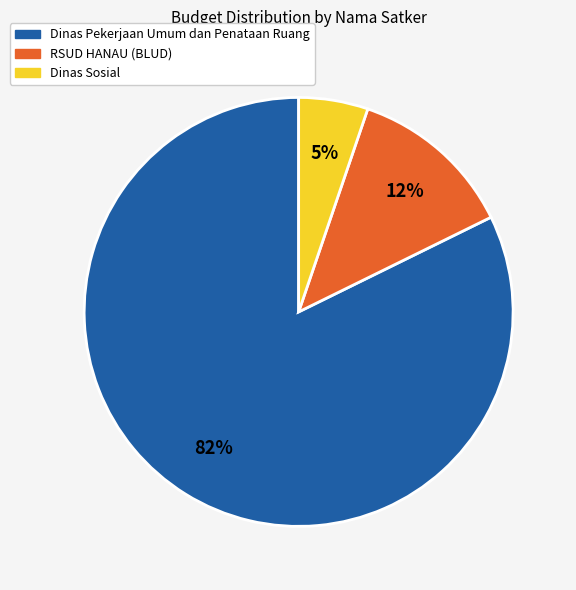

To the nearest percent, what is the average slice percentage?

33%